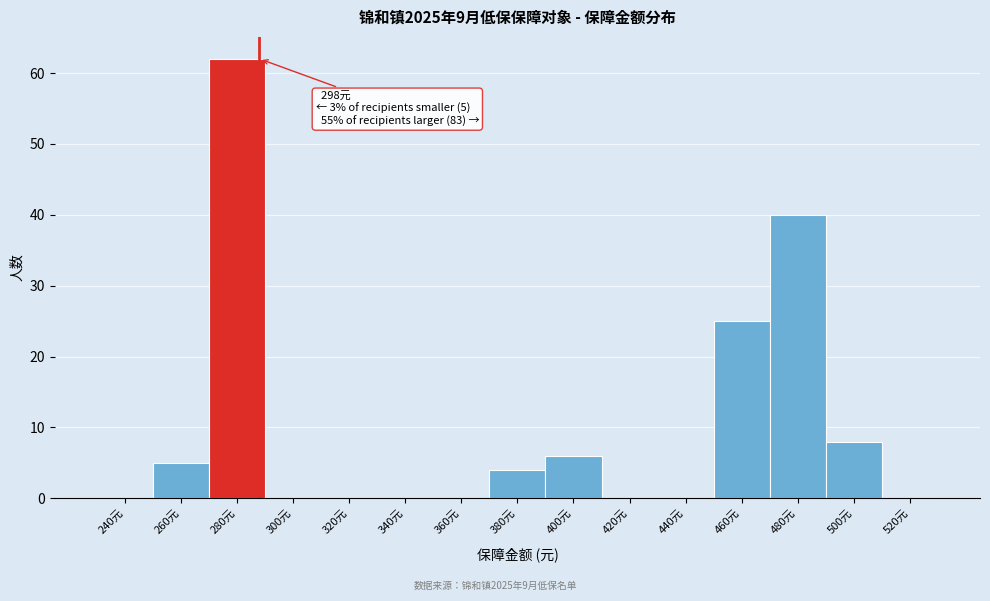

Reading left to right, extract all data points from this chart.

240元=0	260元=5	280元=62	300元=0	320元=0	340元=0	360元=0	380元=4	400元=6	420元=0	440元=0	460元=25	480元=40	500元=8	520元=0